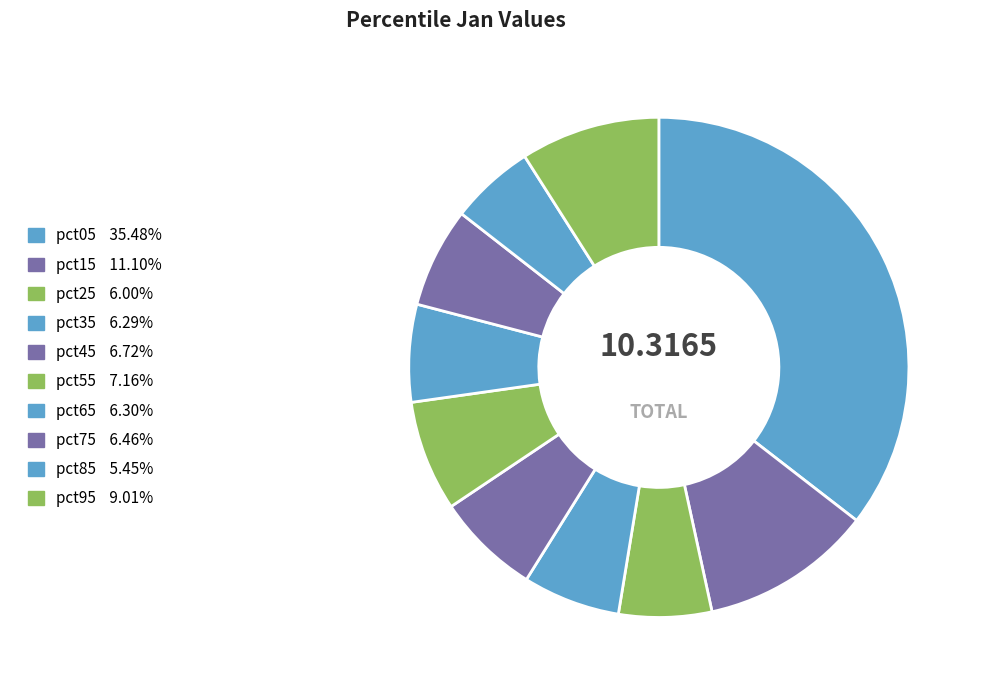

Rank the categories by value from lowest to highest.

pct85, pct25, pct35, pct65, pct75, pct45, pct55, pct95, pct15, pct05